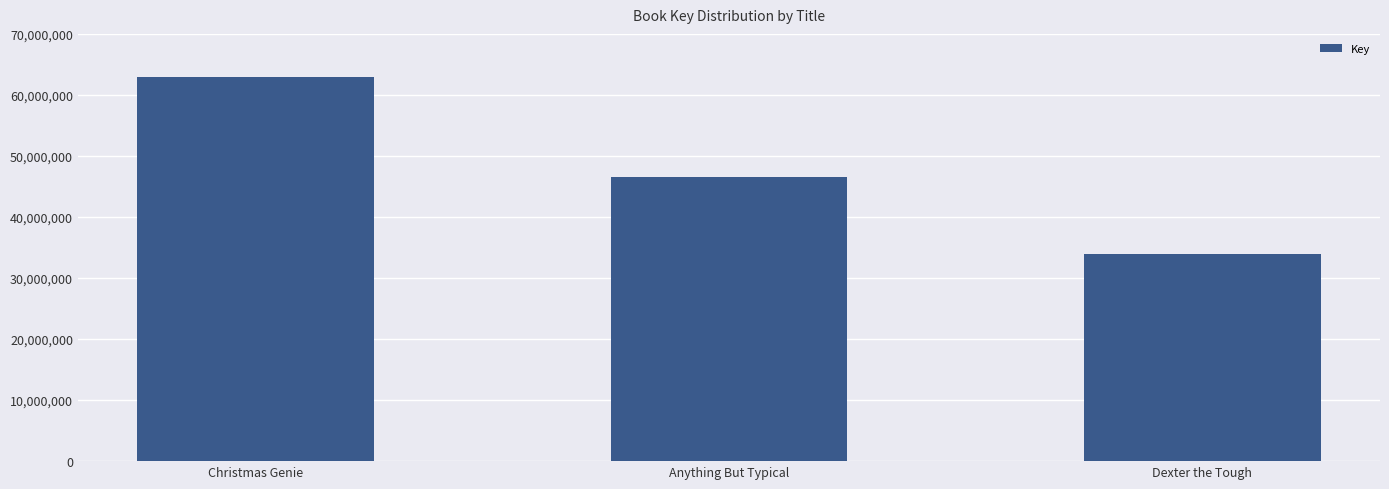

What is the change in value from Christmas Genie to Dexter the Tough?

-28909642